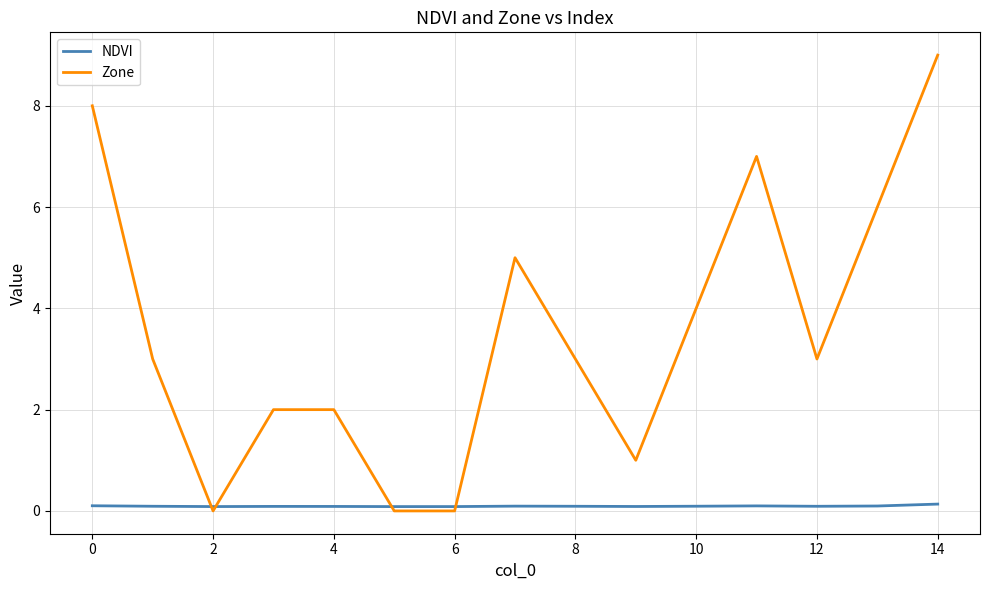

Which series has the largest range (max minus min)?

Zone